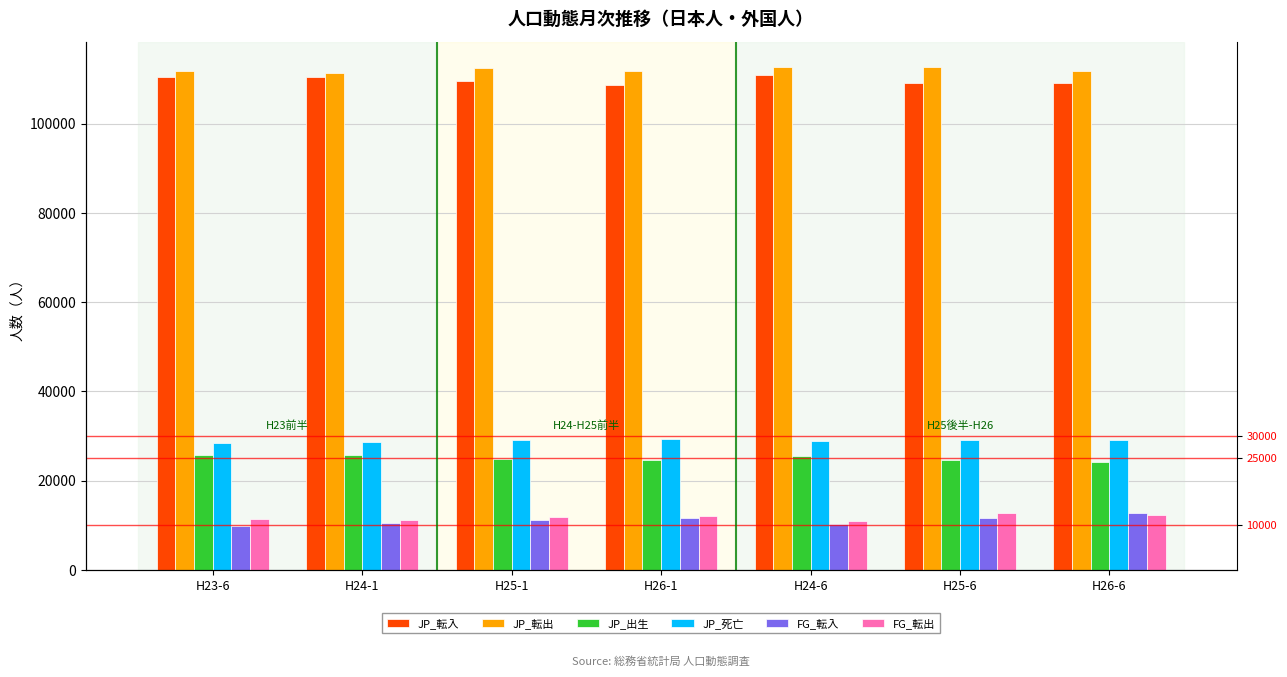

Where does the JP_転出 series first go above 111896?

H25-1